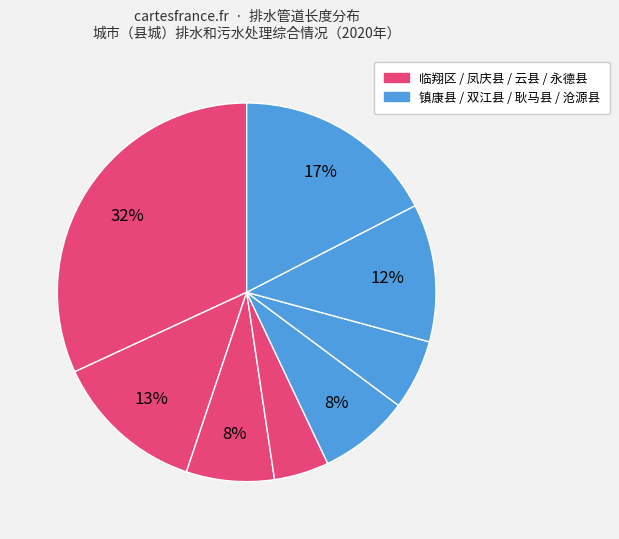

How many slices are in this pie chart?

8